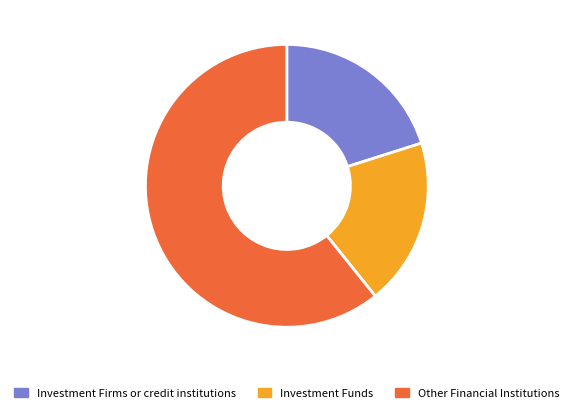

To the nearest percent, what percentage of the pie is Investment Funds?

19%